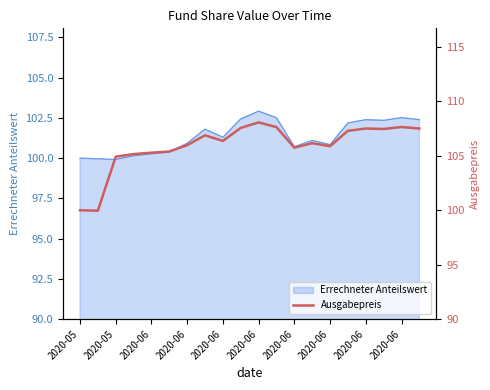

What is the value of the 13th point from the left?

105.8